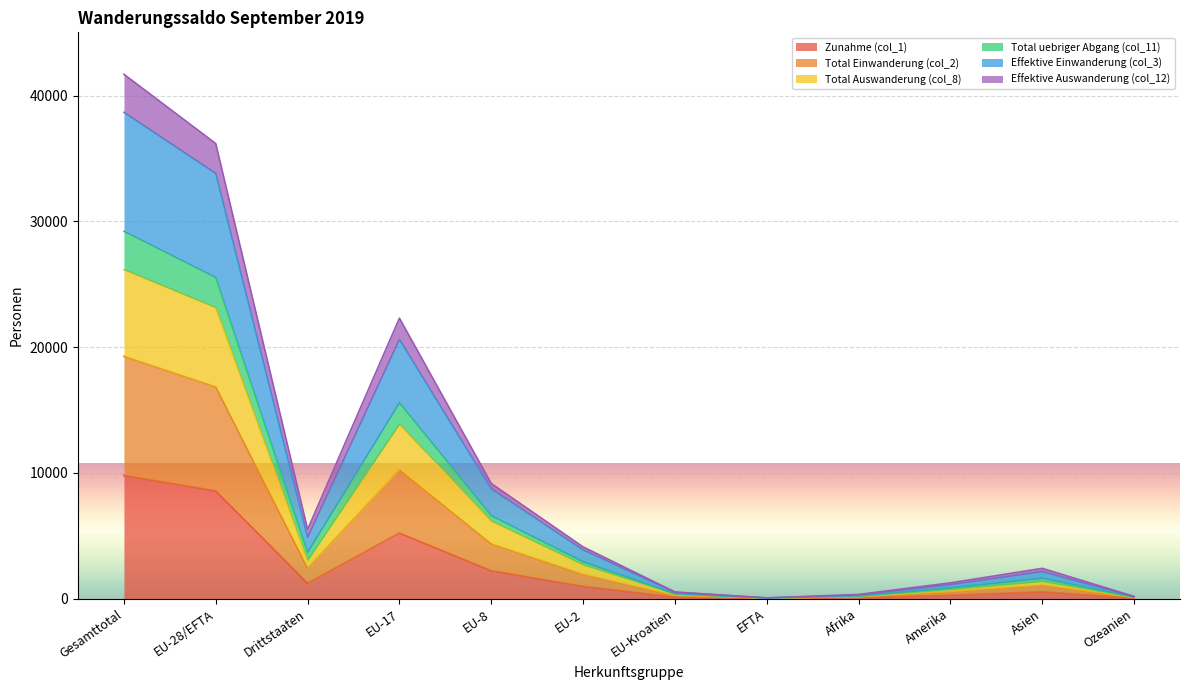

Which label corresponds to the largest value in the chart?

Gesamttotal